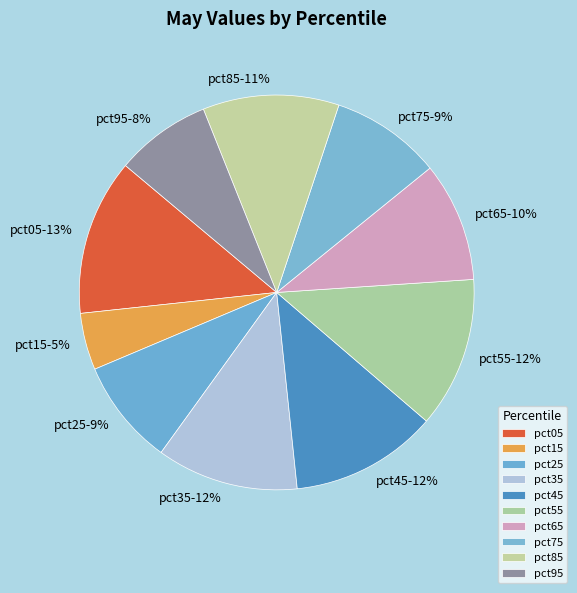

To the nearest percent, what is the combined percentage of pct75 and pct25?

18%